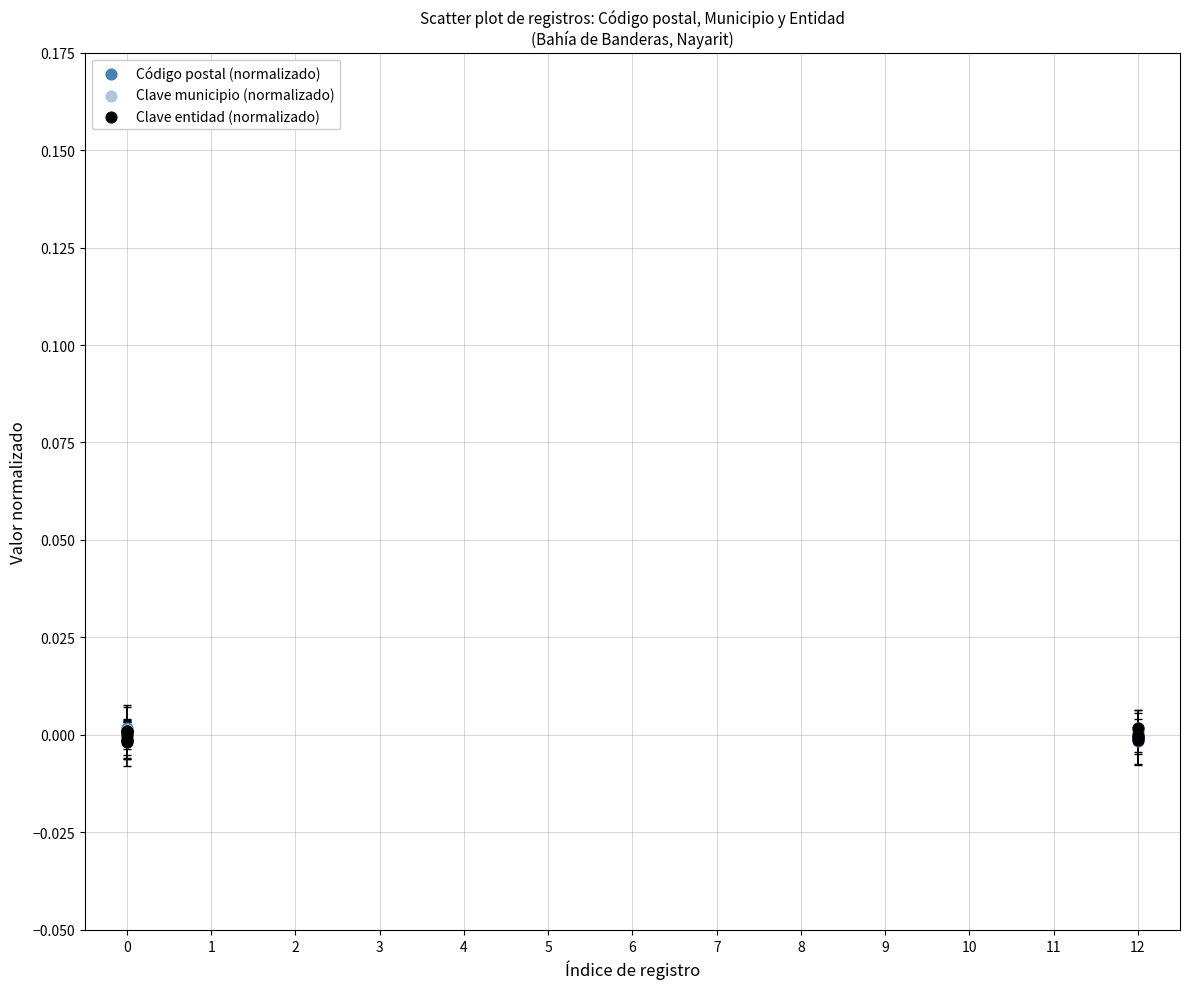

What are all the series names shown in the legend?

Código postal (normalizado), Clave municipio (normalizado), Clave entidad (normalizado)